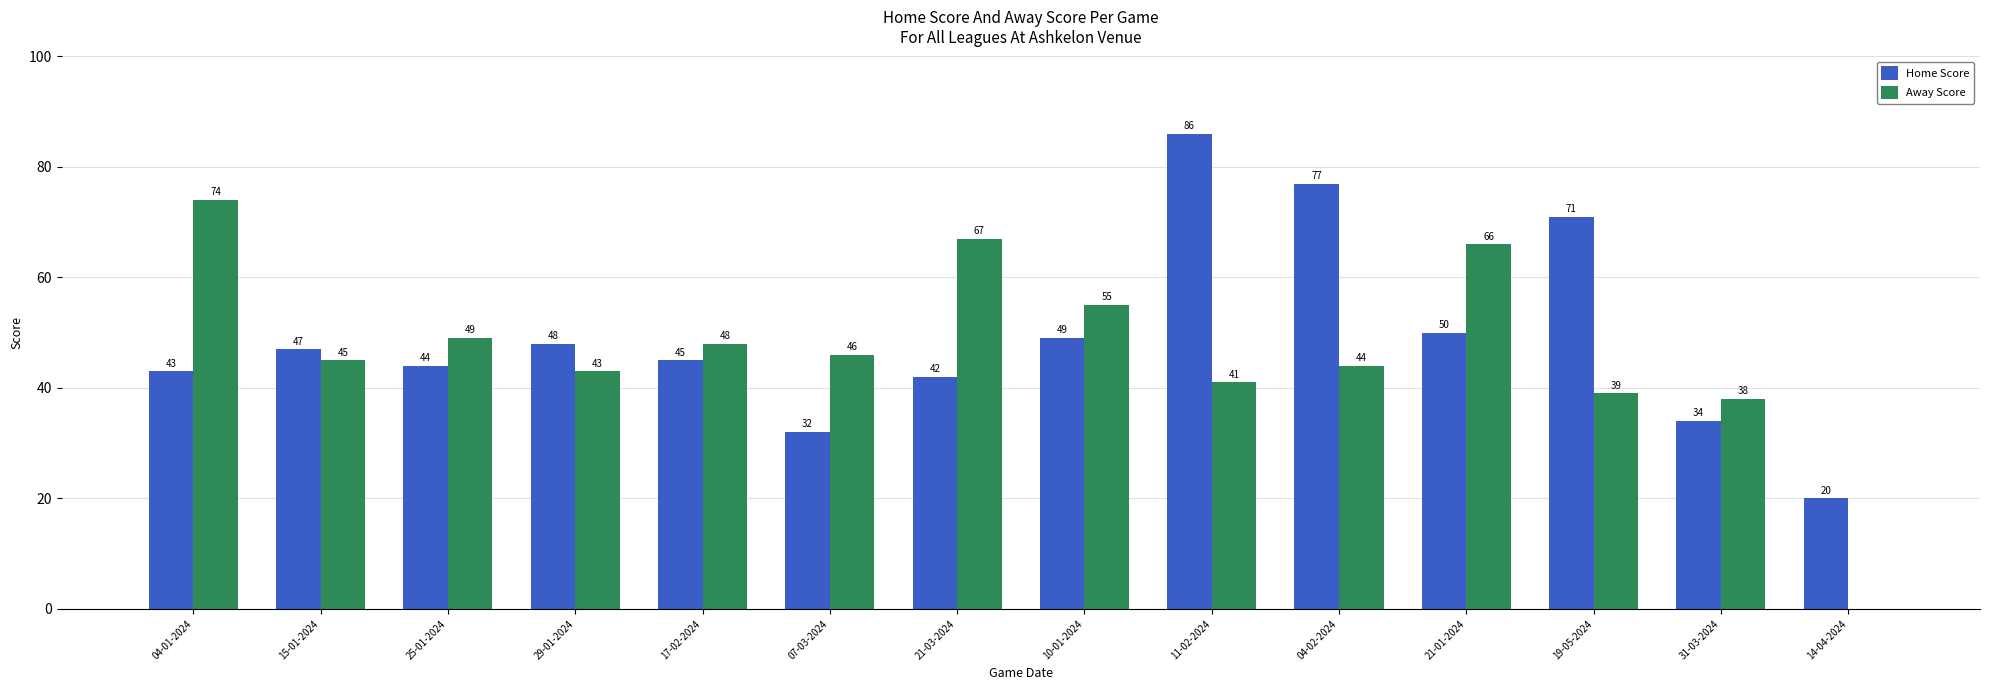

Count the number of data series in this chart.

2